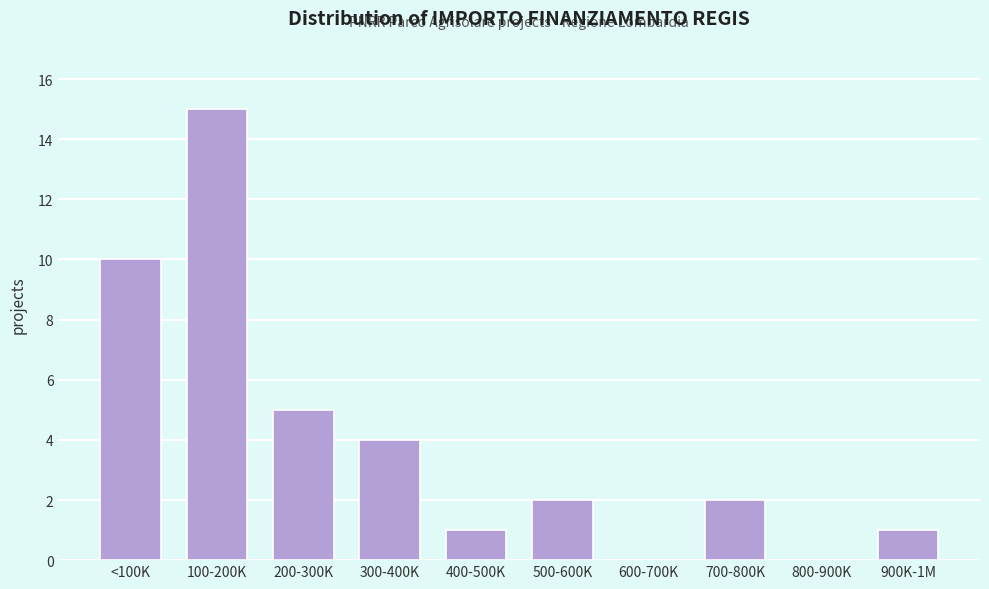

Reading left to right, what are all the values shown in this chart?

<100K=10	100-200K=15	200-300K=5	300-400K=4	400-500K=1	500-600K=2	600-700K=0	700-800K=2	800-900K=0	900K-1M=1